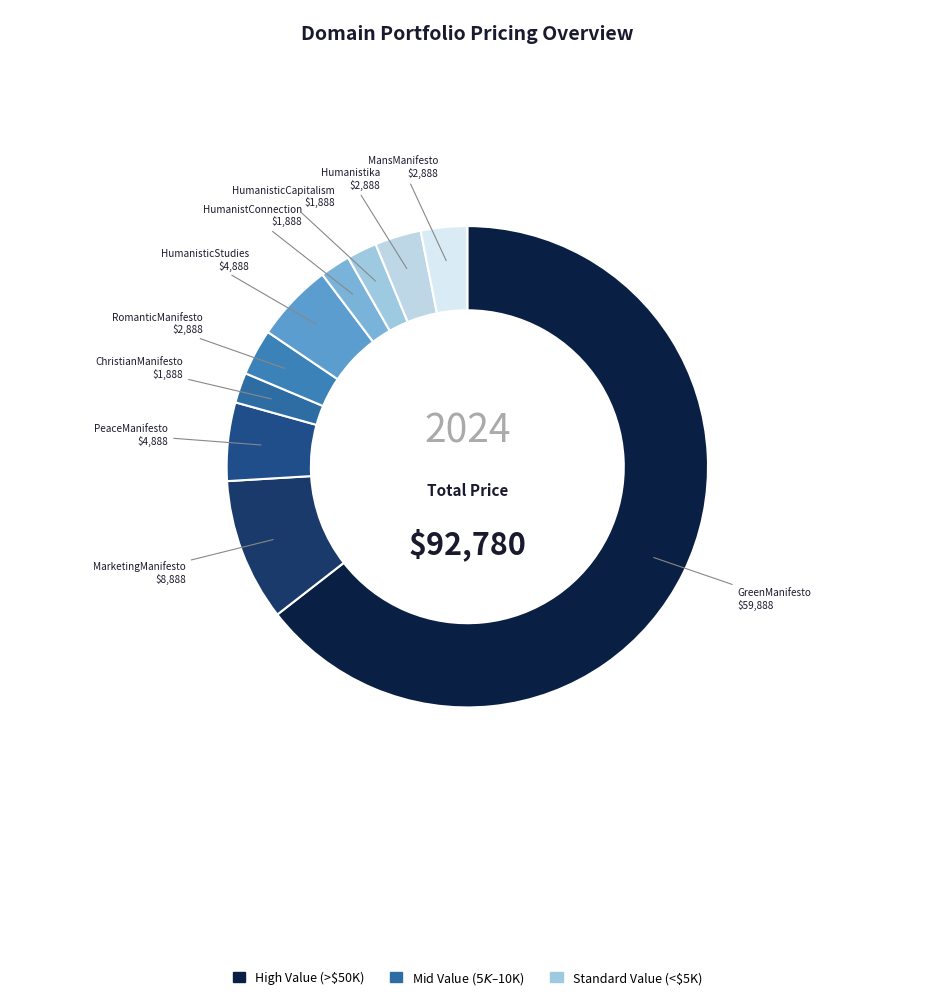

Which category has the biggest portion of the pie?

GreenManifesto.com